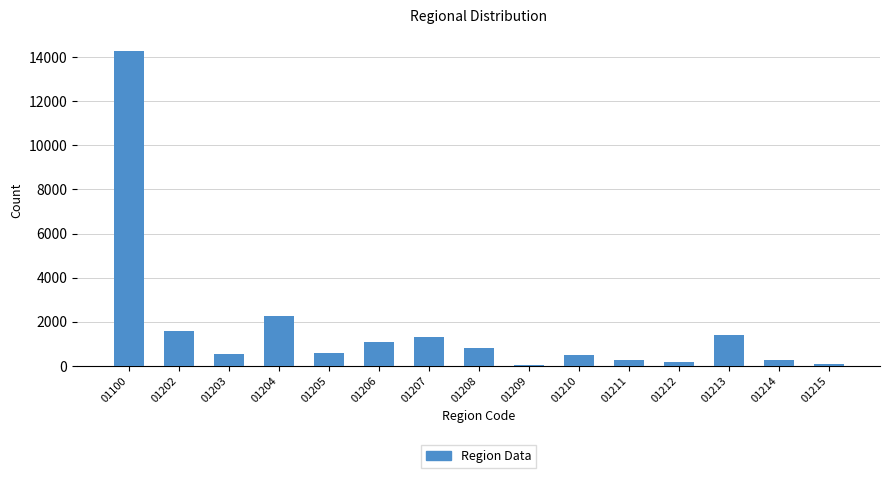

What is the sum of all values?

25183